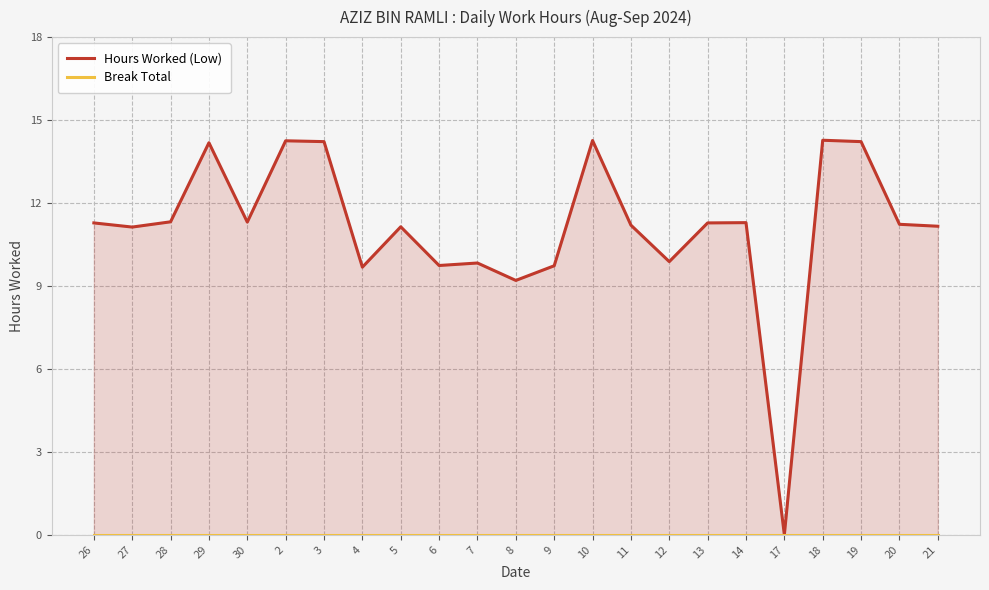

List the series in order of their overall mean, highest first.

Hours Worked (Low), Break Total